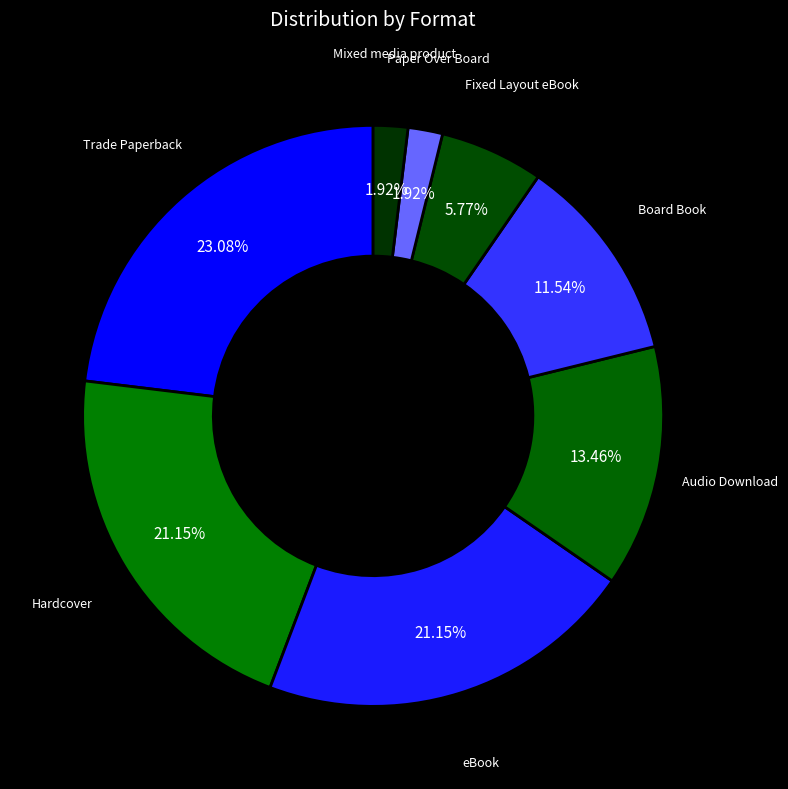

Count the number of slices in the pie.

8